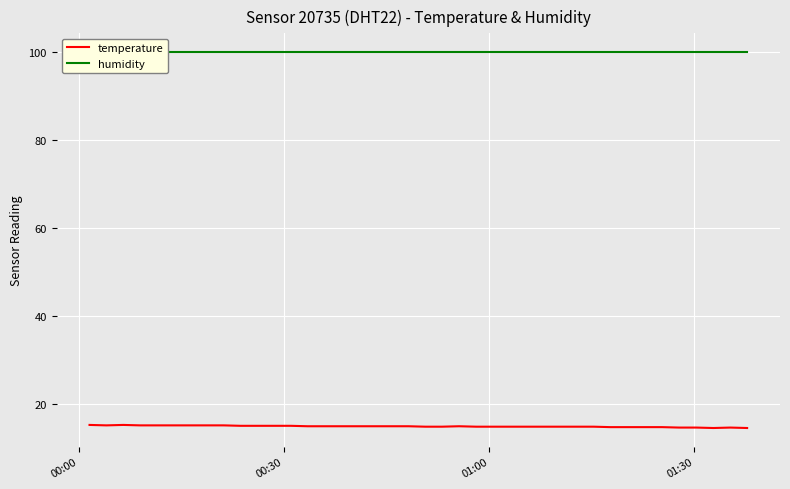

At which category does temperature reach its first local valley?

00:30